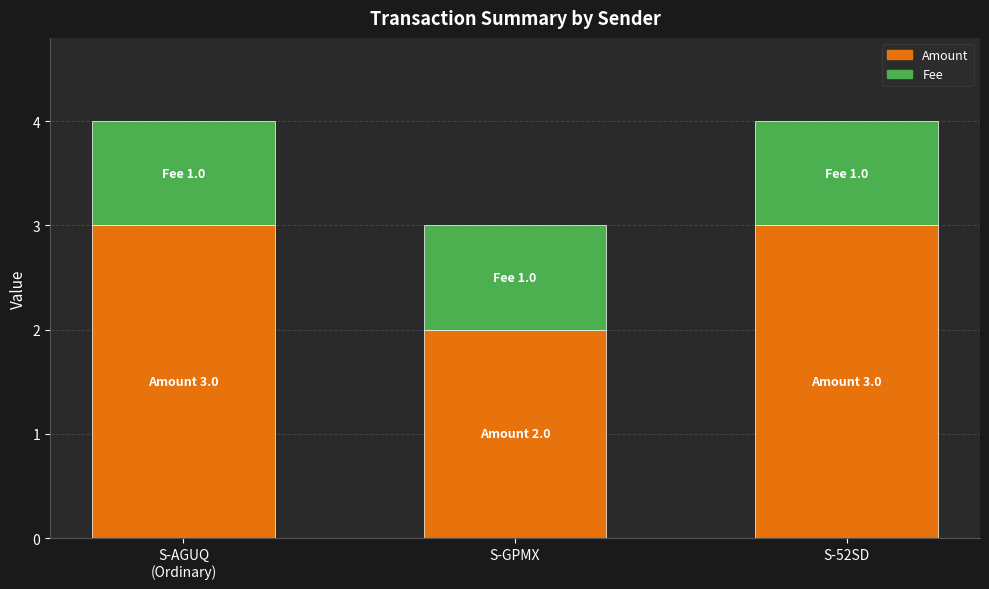

The Amount series shows 2 at S-GPMX. True or false?

True